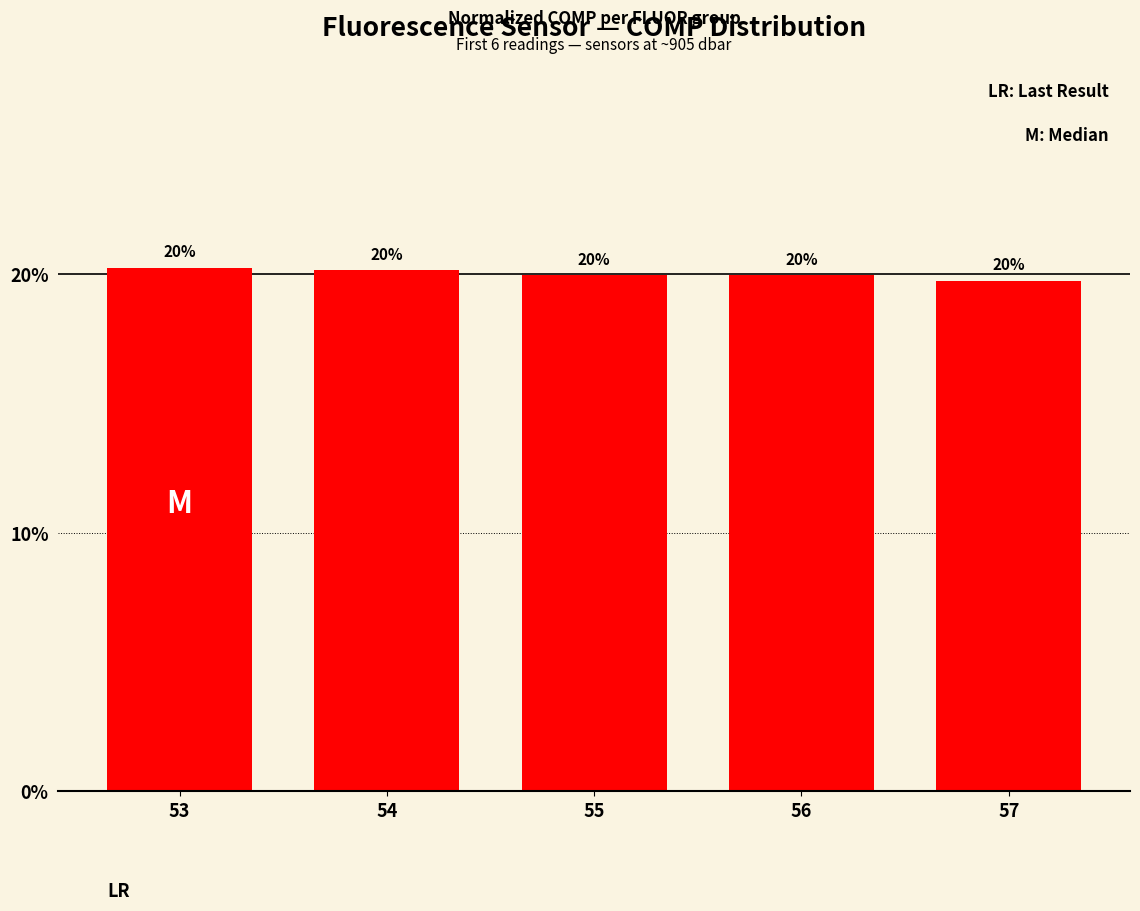

What value does the data have at 55?

19.9